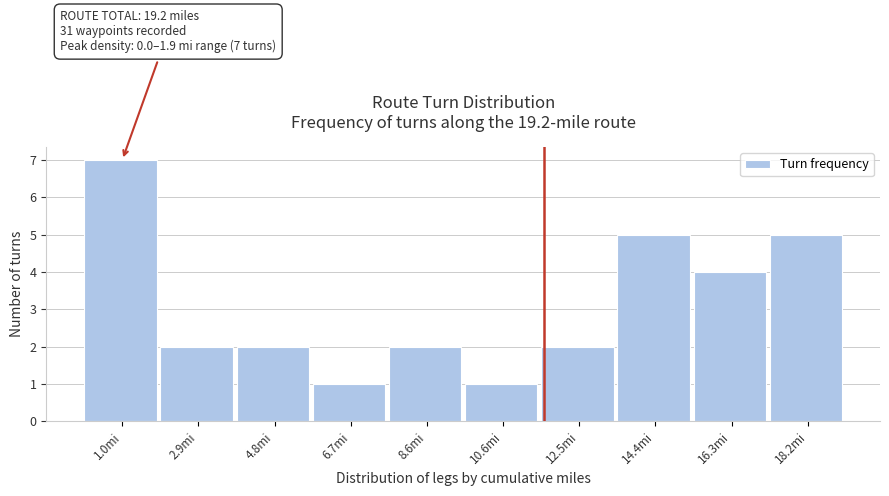

Over which range of the x-axis is the bar tallest?

0.00 to 1.92